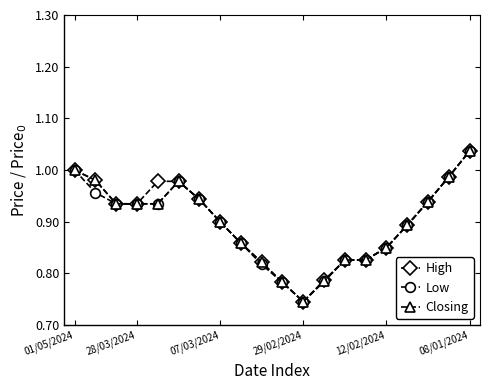

How many lines are shown in the chart?

3